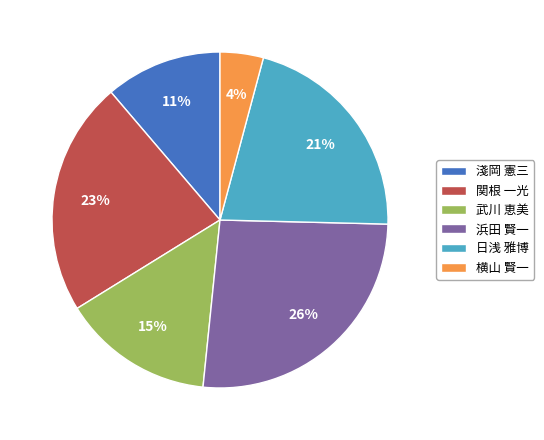

Which slice is the smallest?

横山 賢一